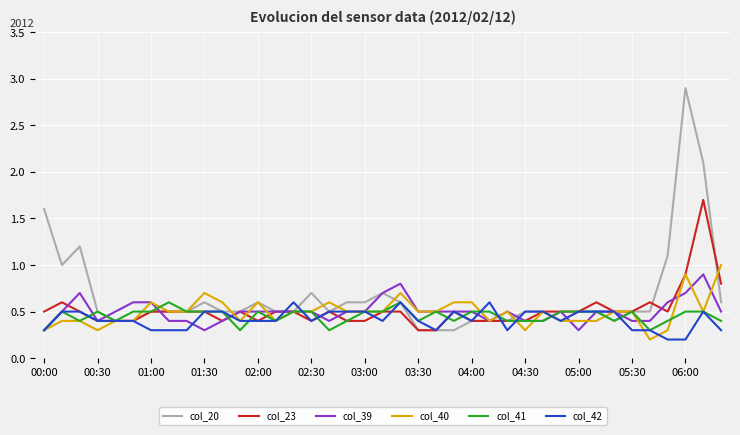

Which series has the largest range (max minus min)?

col_20